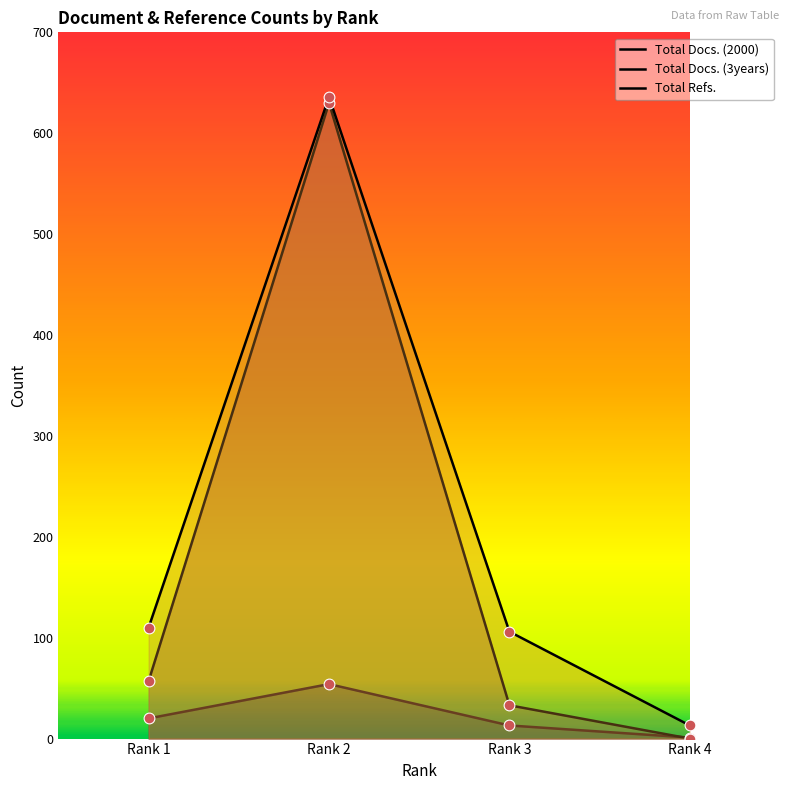

At how many categories does at least one series exceed 93?

3